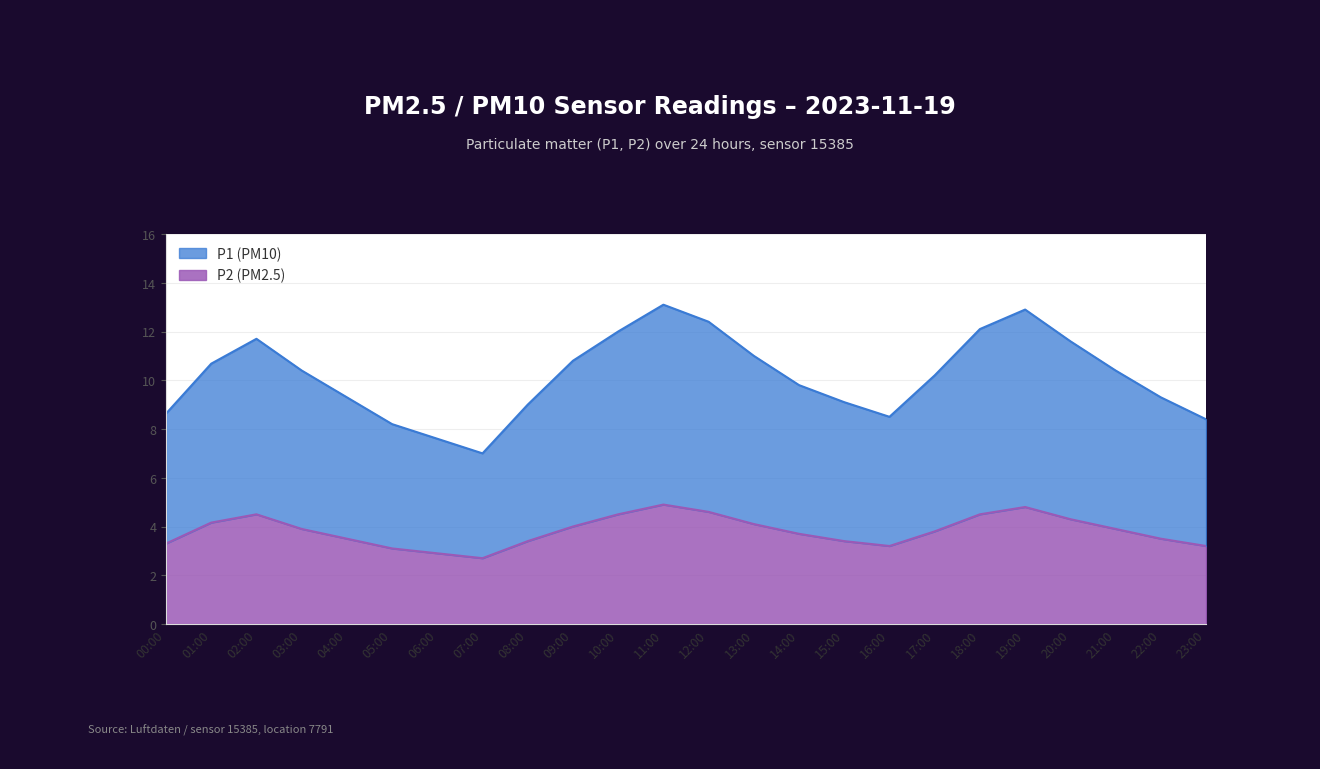

Is the value of P1 at 03:00 greater than the value of P2 at 09:00?

Yes